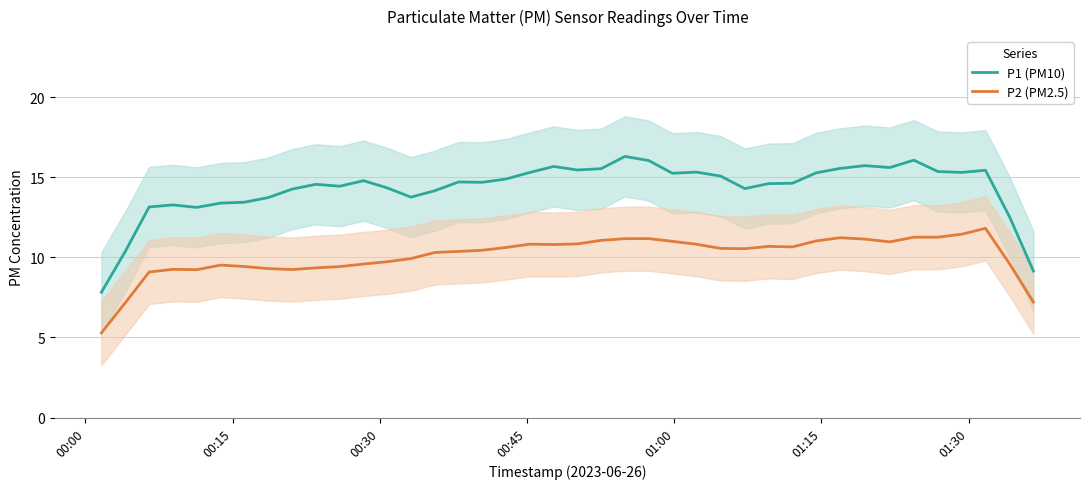

True or false: P1 (PM10) and P2 (PM2.5) intersect in this chart.

False